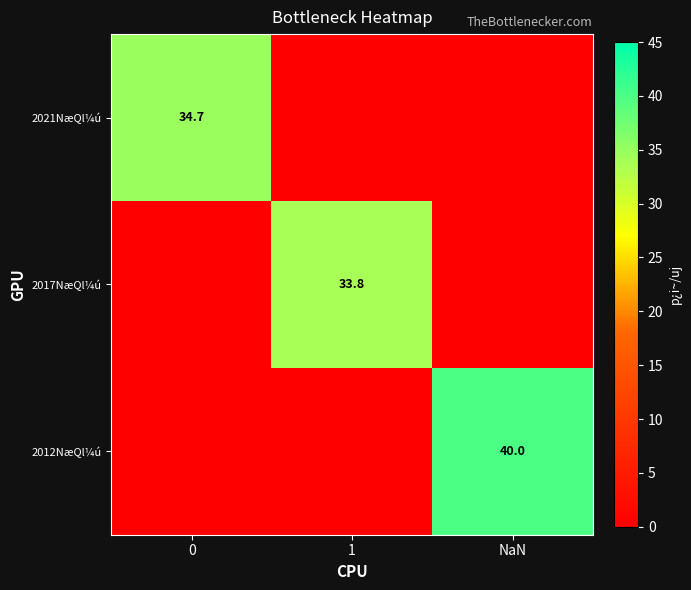

The 2021NæQl¼ú series shows 51.1 at 0. True or false?

False